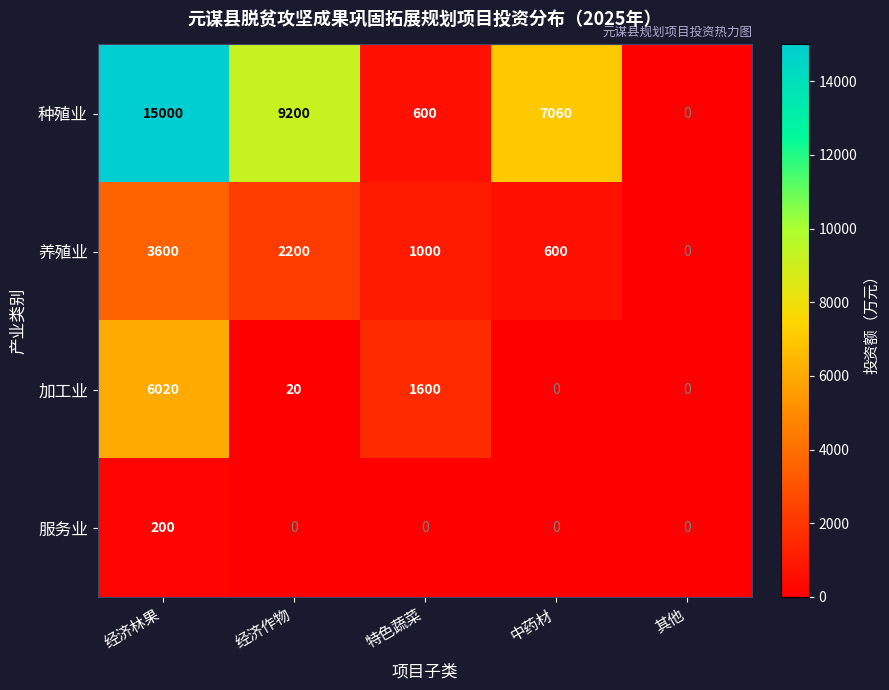

At which category is the sum across all series the highest?

经济林果